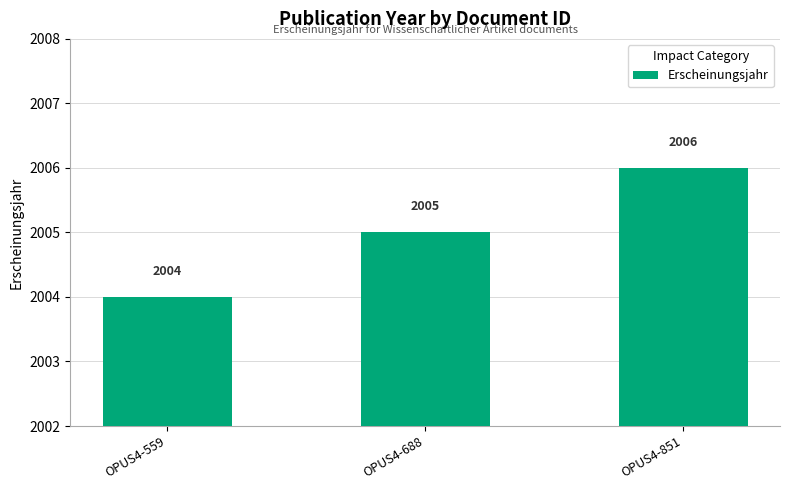

The chart shows a value of 3466 at OPUS4-851. True or false?

False